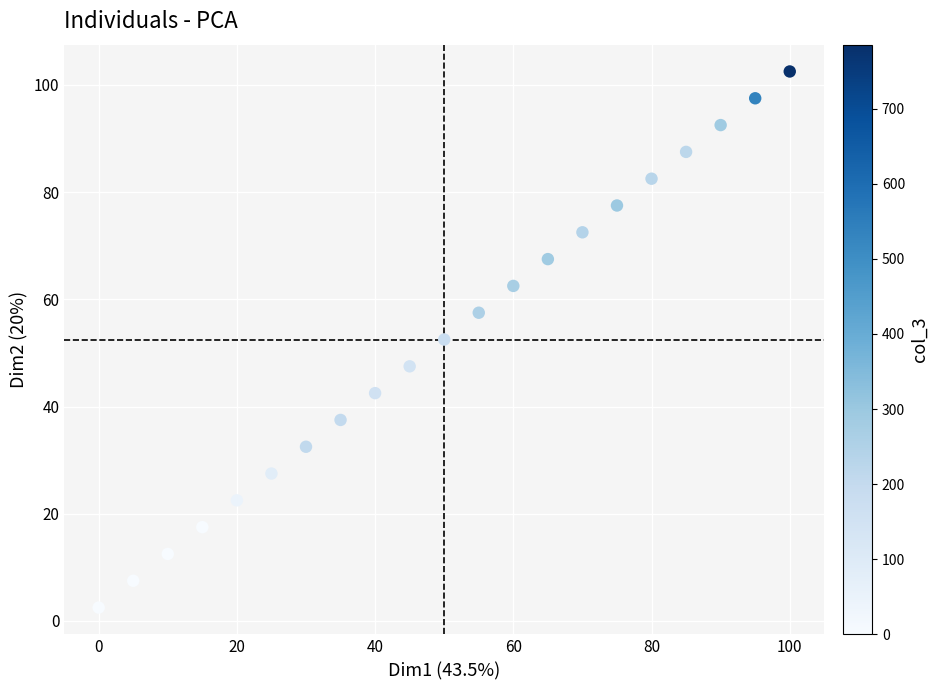

What is the range of Y values (max minus min)?

100.0